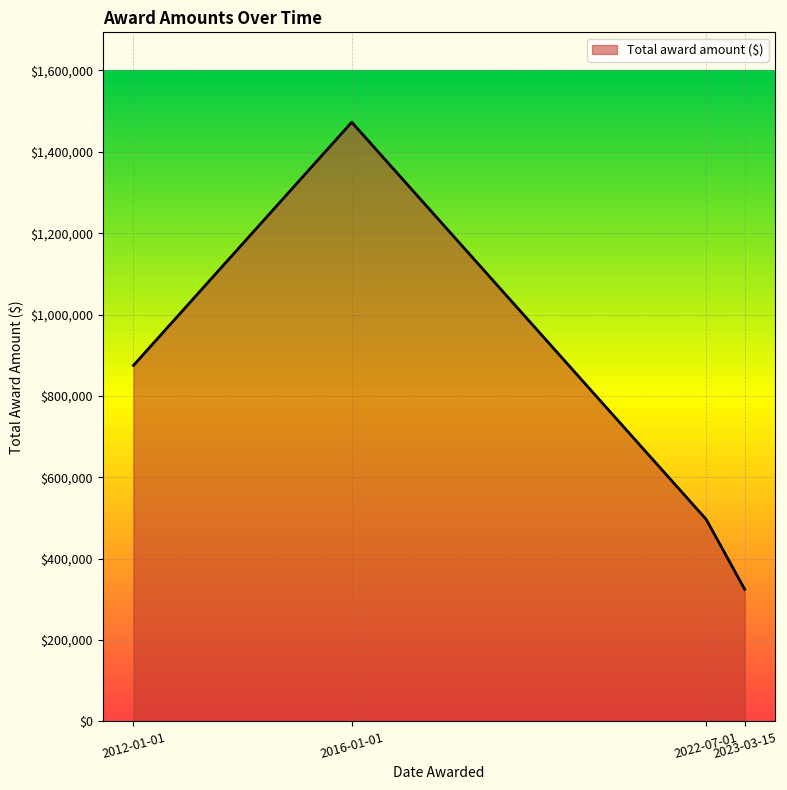

What is the maximum value shown in the chart?

1472717.0